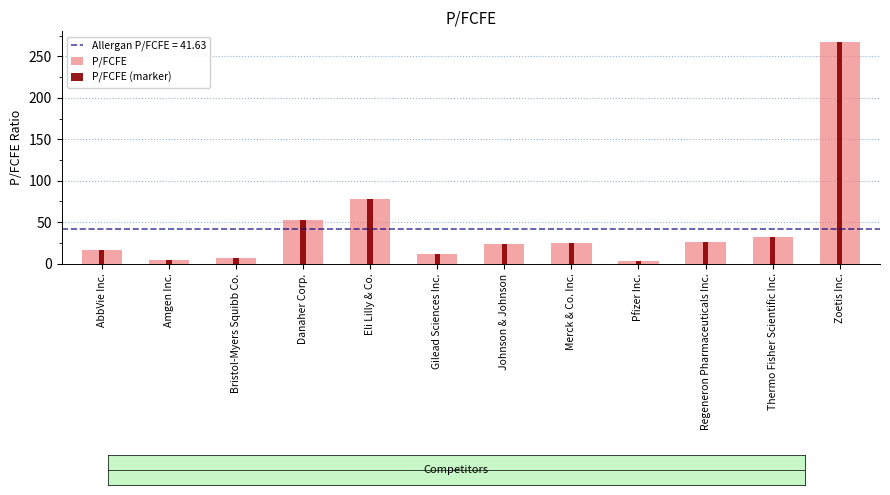

Where is P/FCFE (marker) nearest to the value 135?

Eli Lilly & Co.